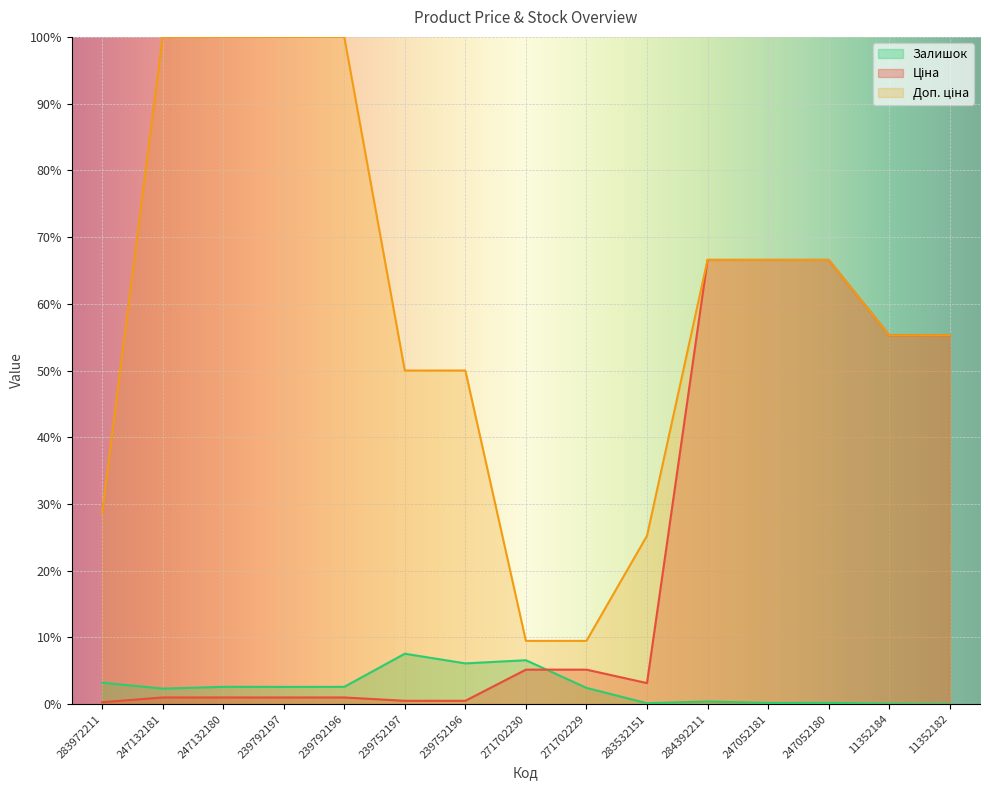

What is the difference between the highest and lowest values at 239752196?

49.5